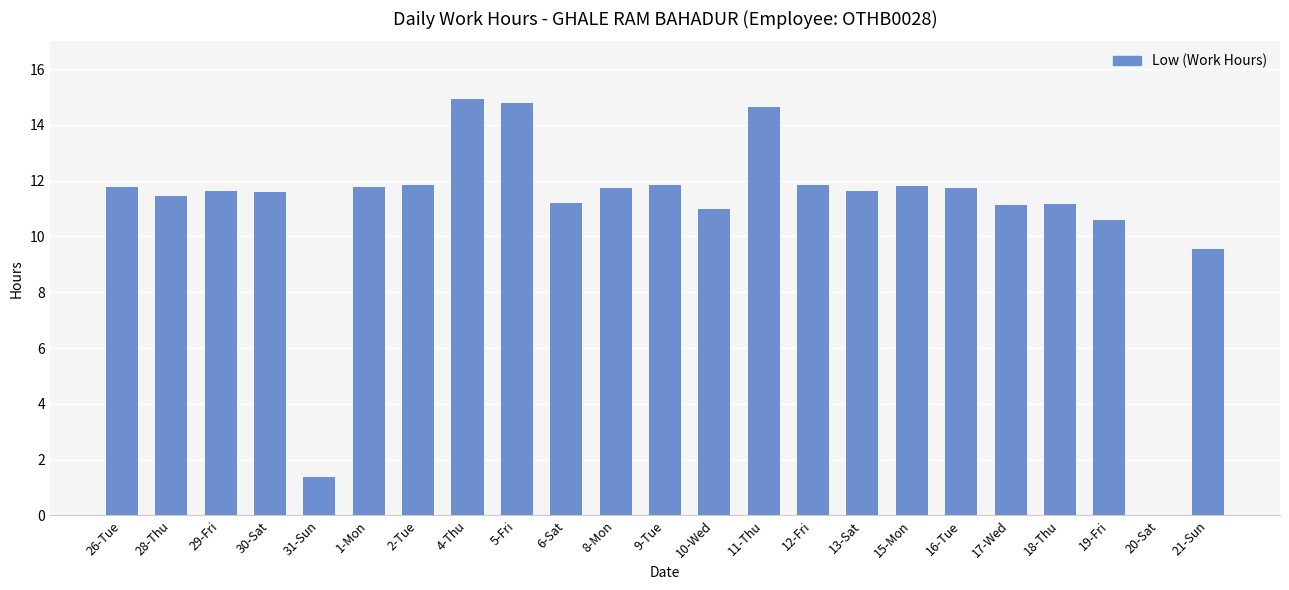

What is the difference between the values at 31-Sun and 13-Sat?

10.3